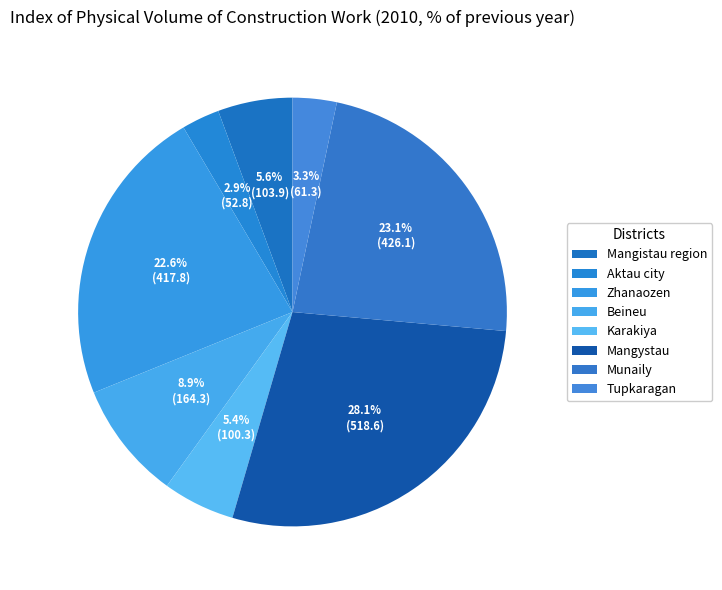

Combined, do Karakiya and Munaily account for over 50%?

No